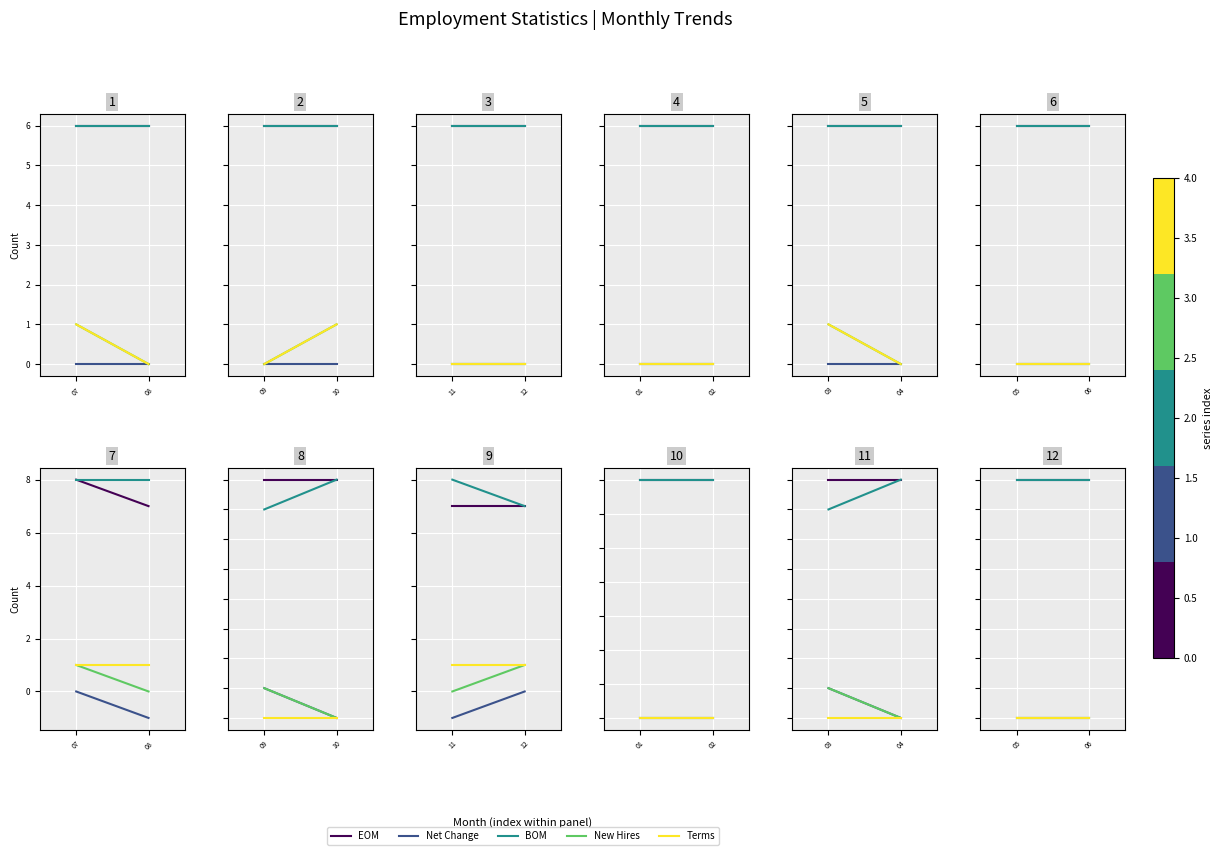

Count the number of data series in this chart.

5